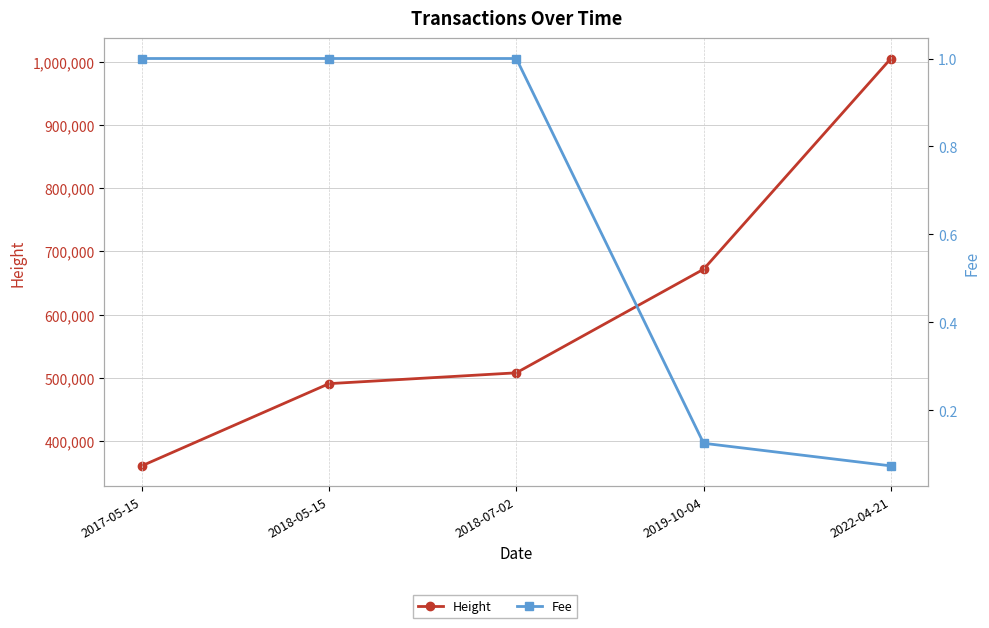

At how many categories does at least one series exceed 86156?

5